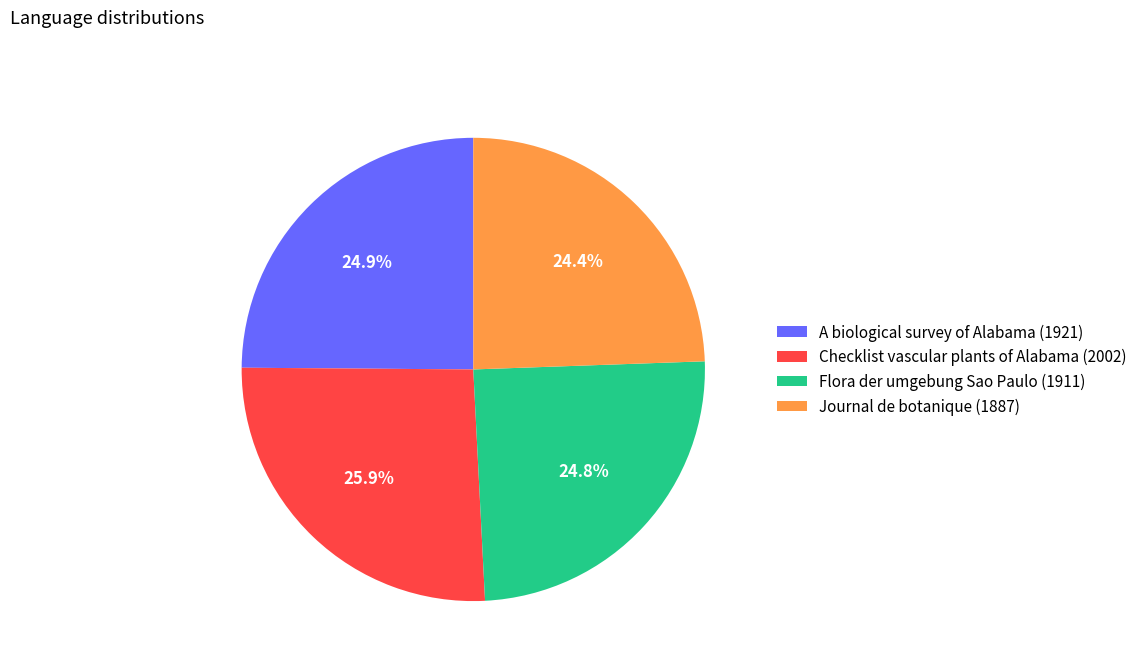

Is there a majority slice in this chart?

No